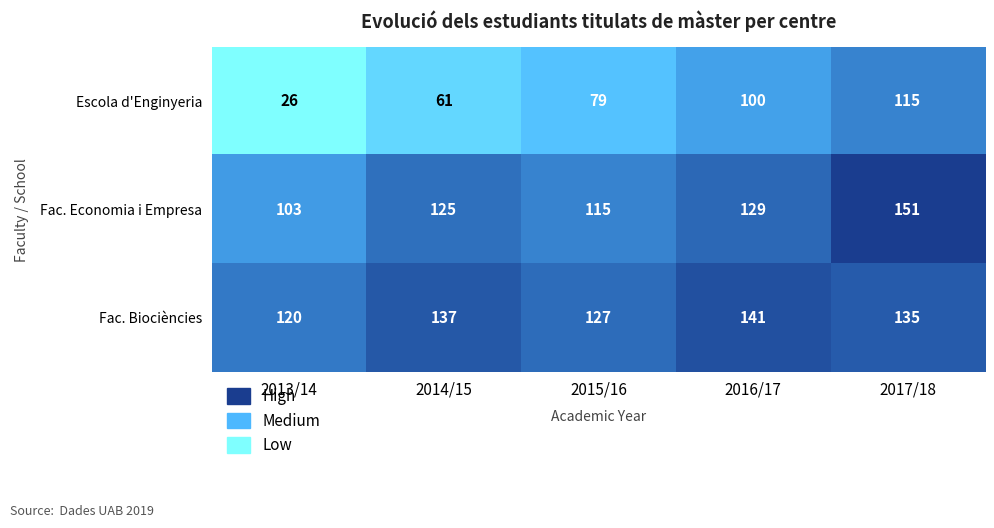

What is the total value across all series at 2013/14?

249